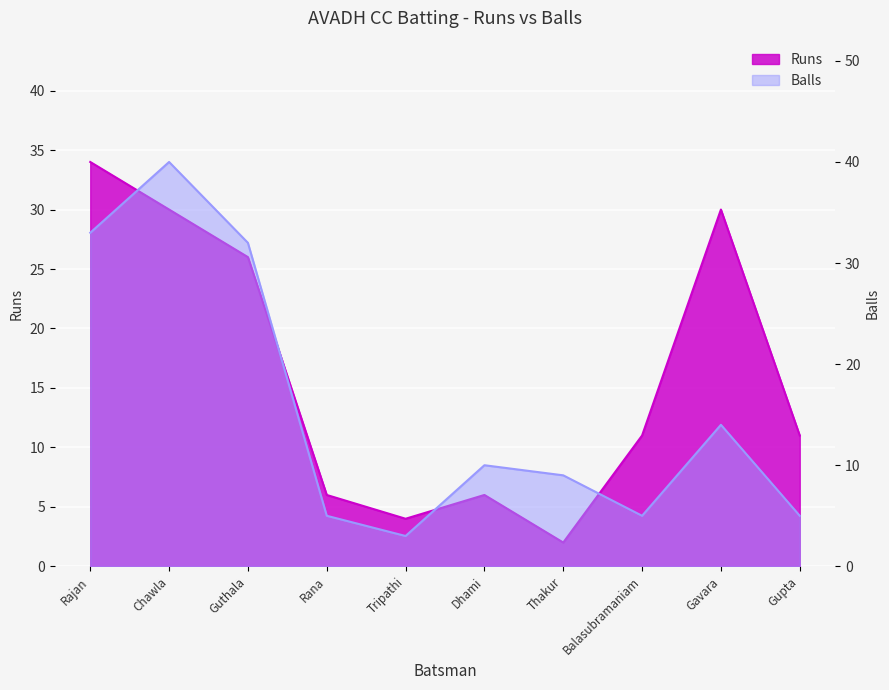

What is the sum of the Balls values at Chawla and Balasubramaniam?

45